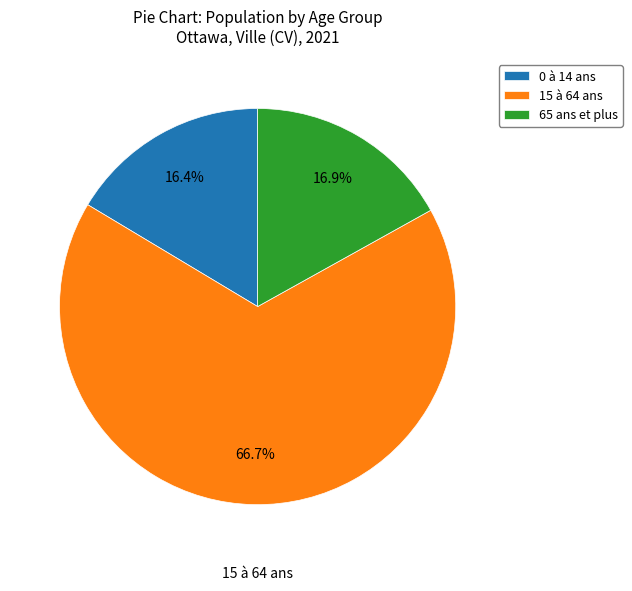

To the nearest percent, what is the average slice percentage?

33%